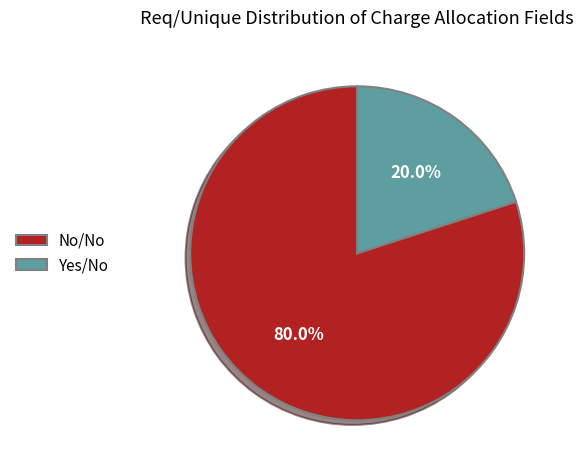

What is the majority slice?

No/No